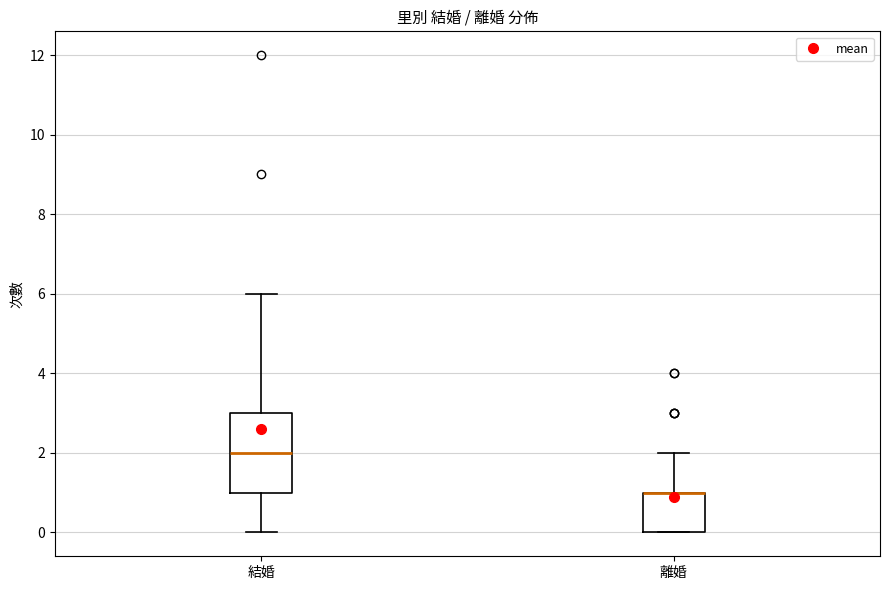

Where is the upper edge of the box for 離婚 on the y-axis? The values are not printed on the chart, so give them approximately, as read against the axis.

1